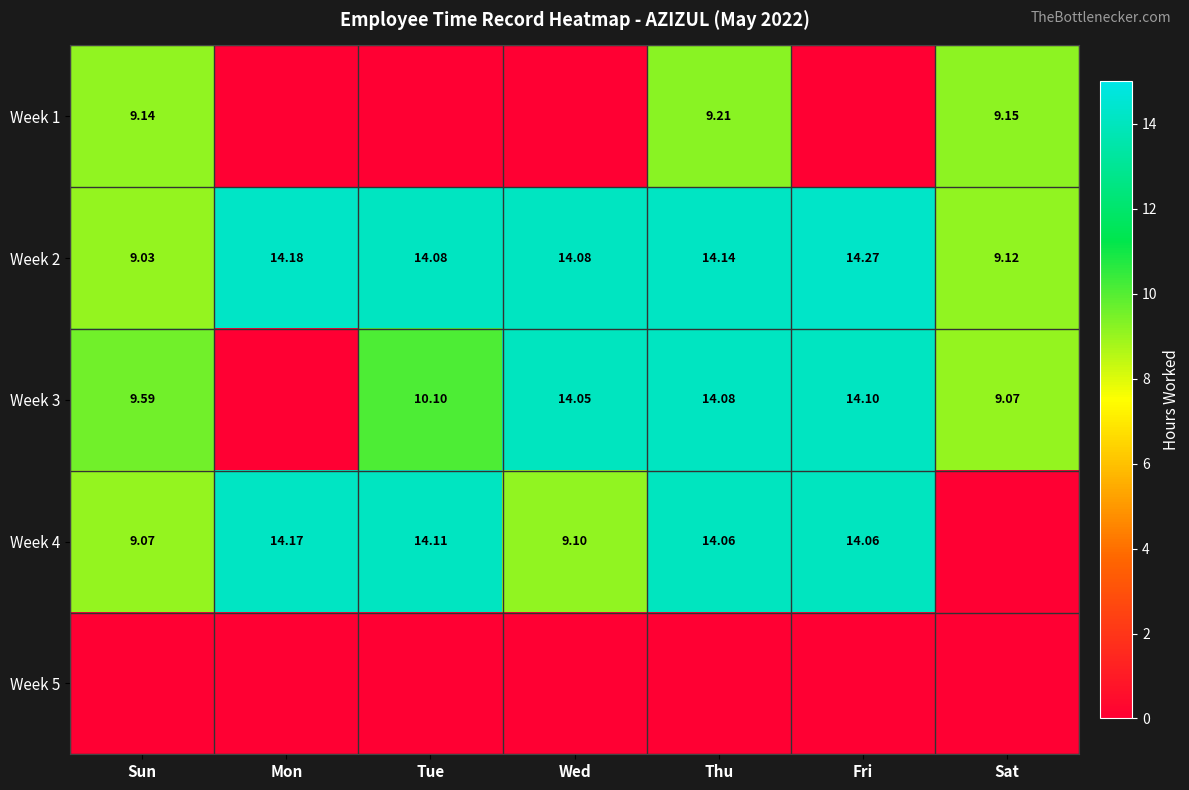

How many distinct data groups are displayed?

5